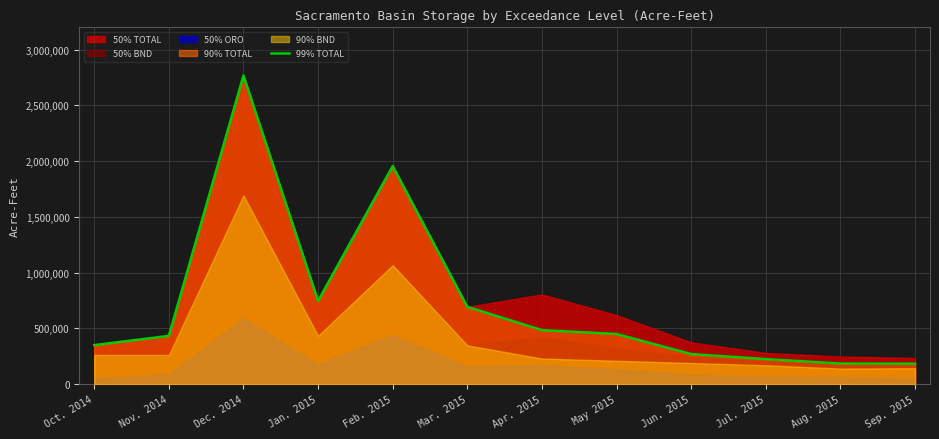

Where does the data first go above 450000?

Dec. 2014